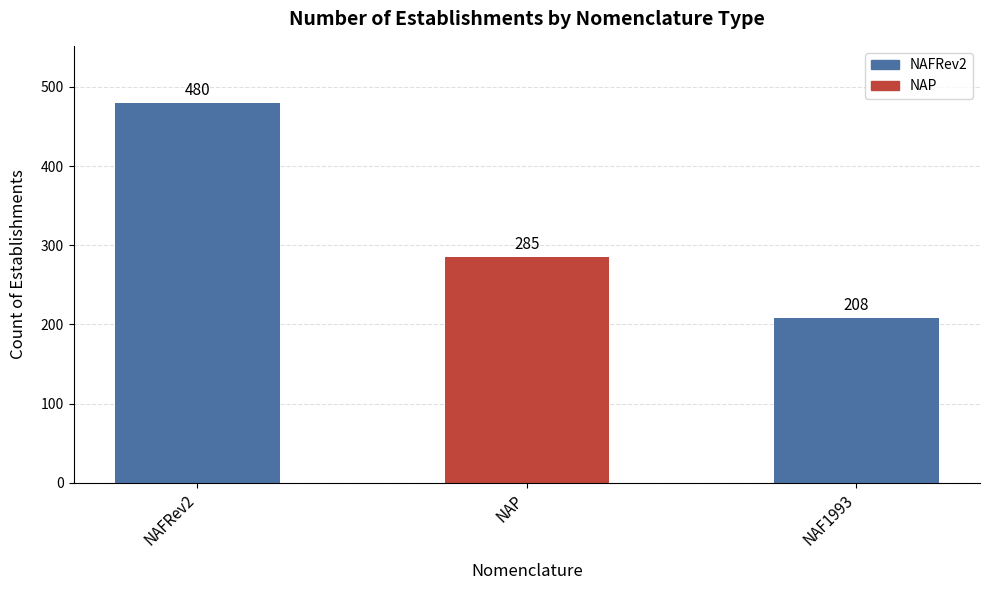

List the labels in order of value, largest first.

NAFRev2, NAP, NAF1993